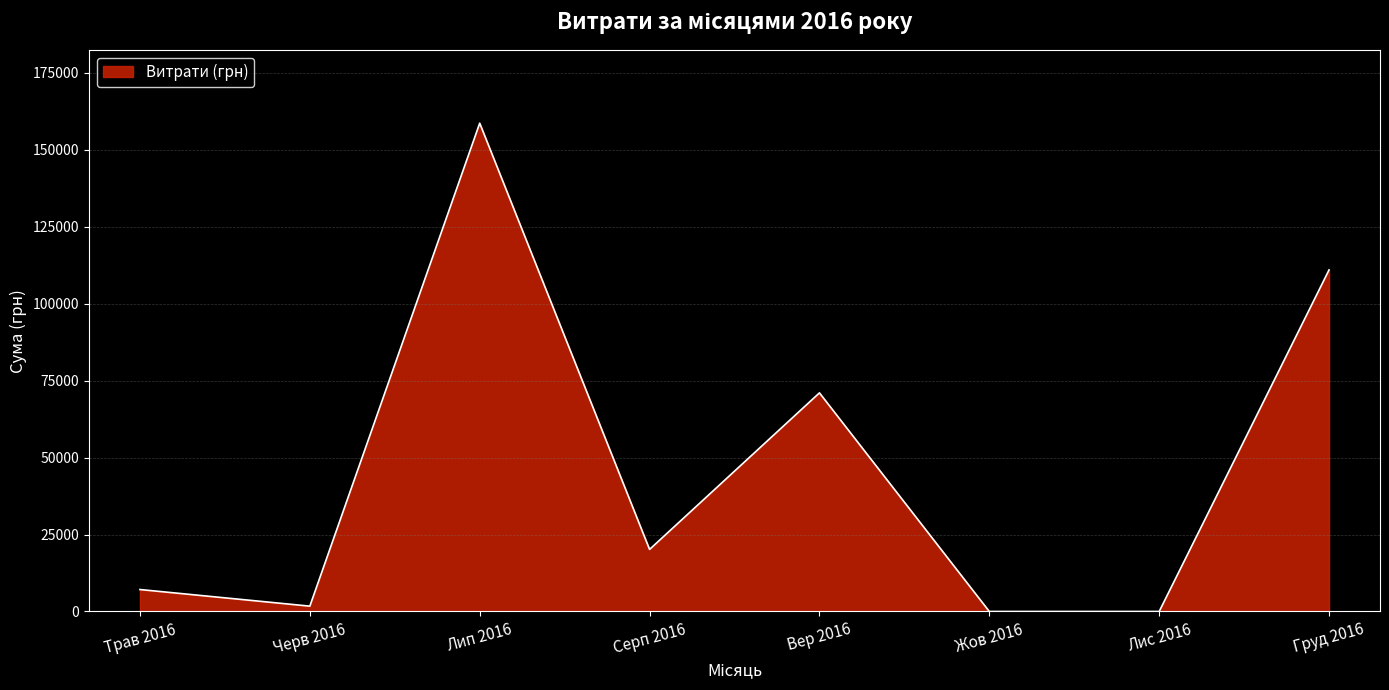

Where is the data nearest to the value 79308?

Вер 2016